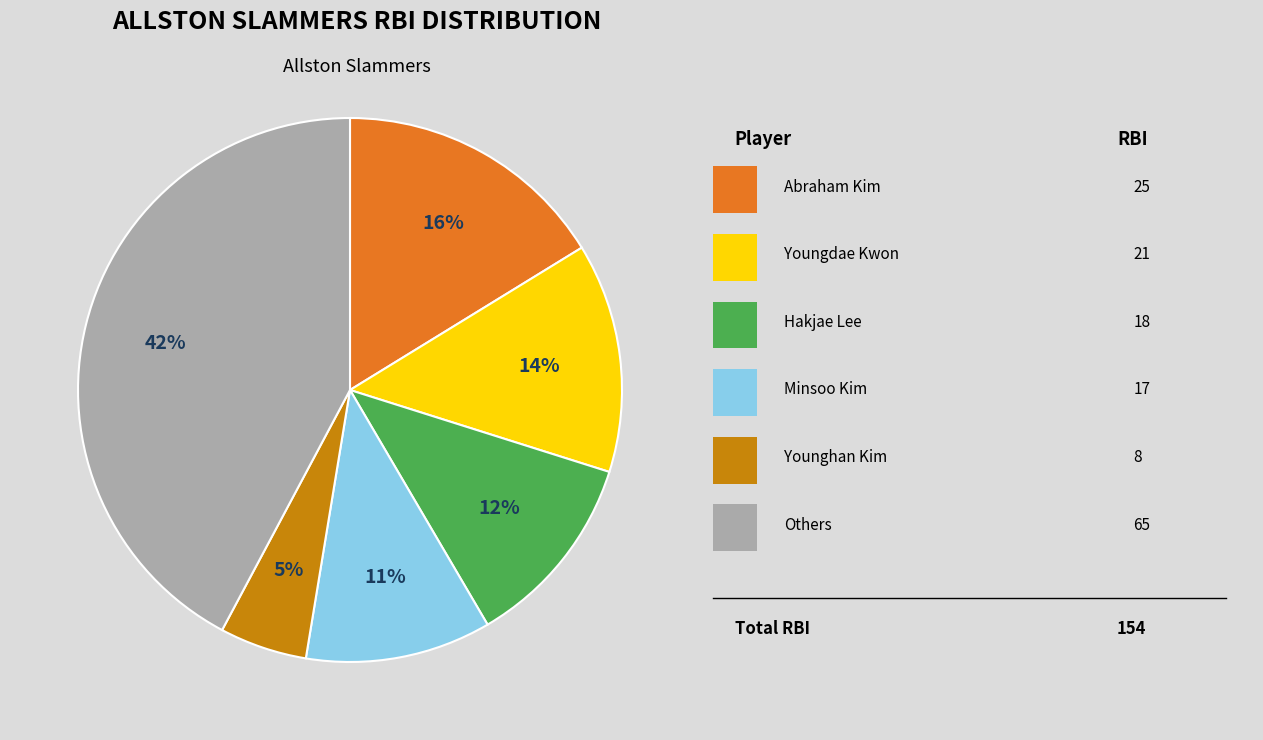

To the nearest percent, what is the average slice percentage?

17%